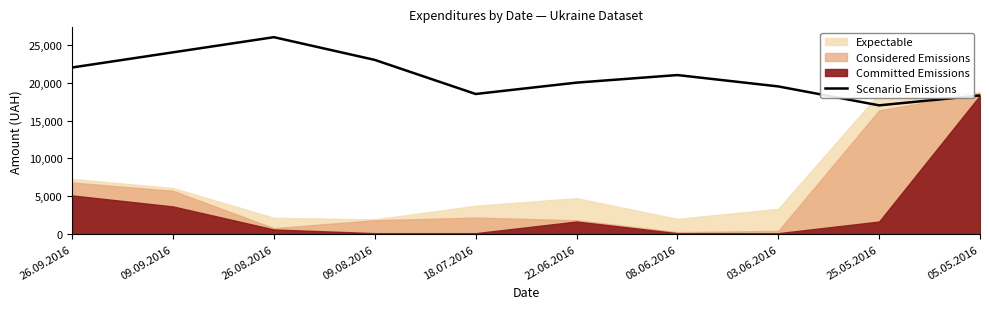

Reading left to right, what are all the values shown in this chart?

26.09.2016=22000.0	09.09.2016=24000.0	26.08.2016=26000.0	09.08.2016=23000.0	18.07.2016=18500.0	22.06.2016=20000.0	08.06.2016=21000.0	03.06.2016=19500.0	25.05.2016=17000.0	05.05.2016=18309.5